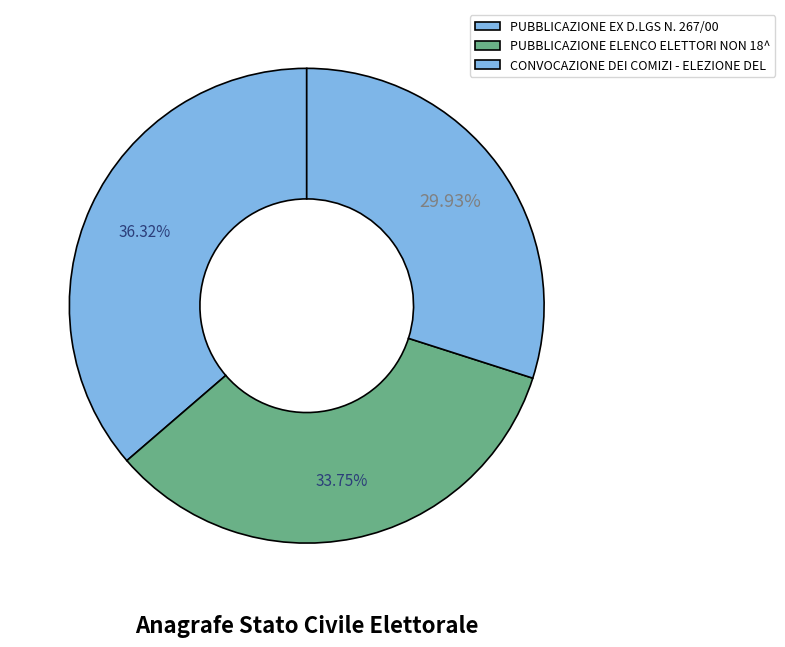

To the nearest percent, what is the combined percentage of PUBBLICAZIONE EX D.LGS N. 267/00 and CONVOCAZIONE DEI COMIZI - ELEZIONE DEL?

66%